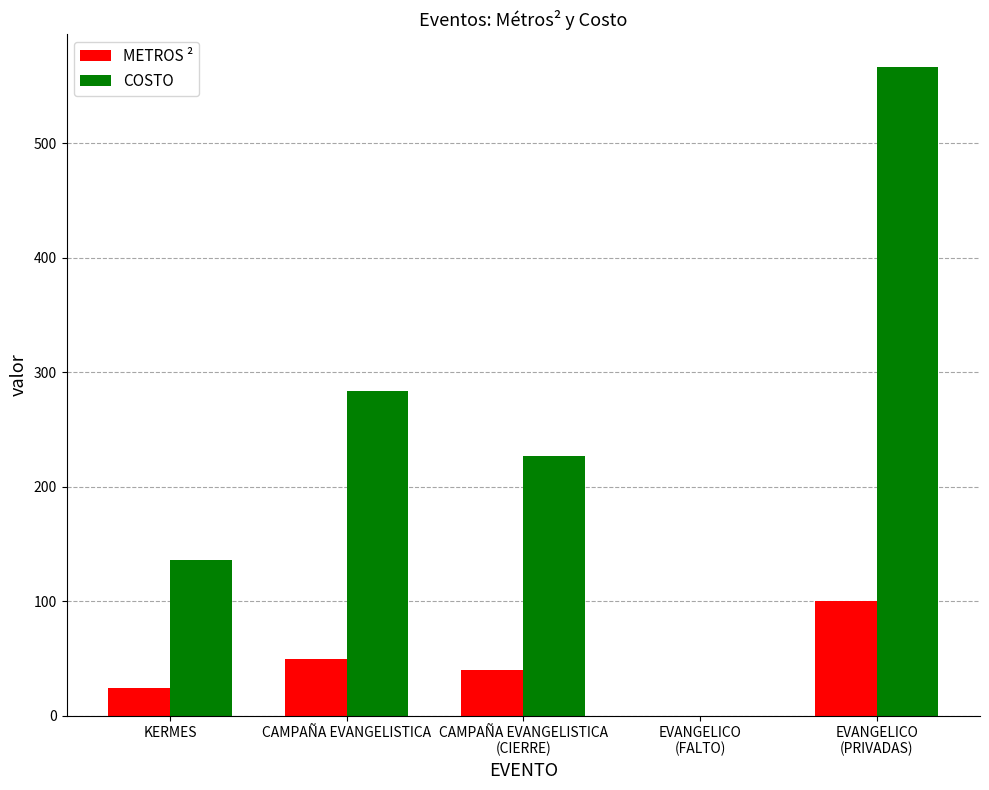

Which series has the largest total across all categories?

COSTO